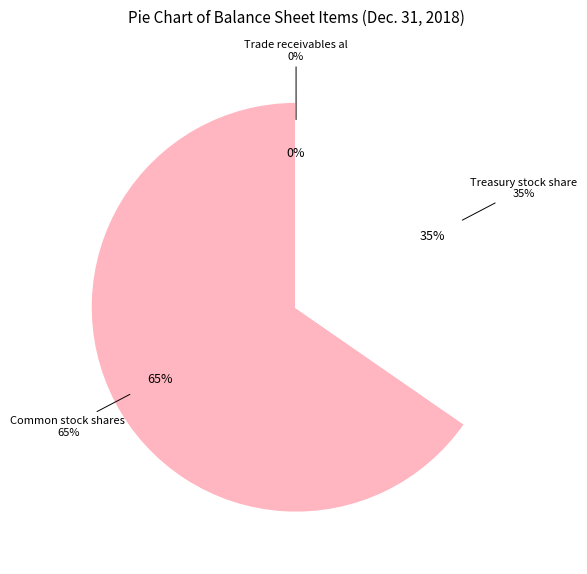

Is it true that Treasury stock shares is 48% of the pie?

False